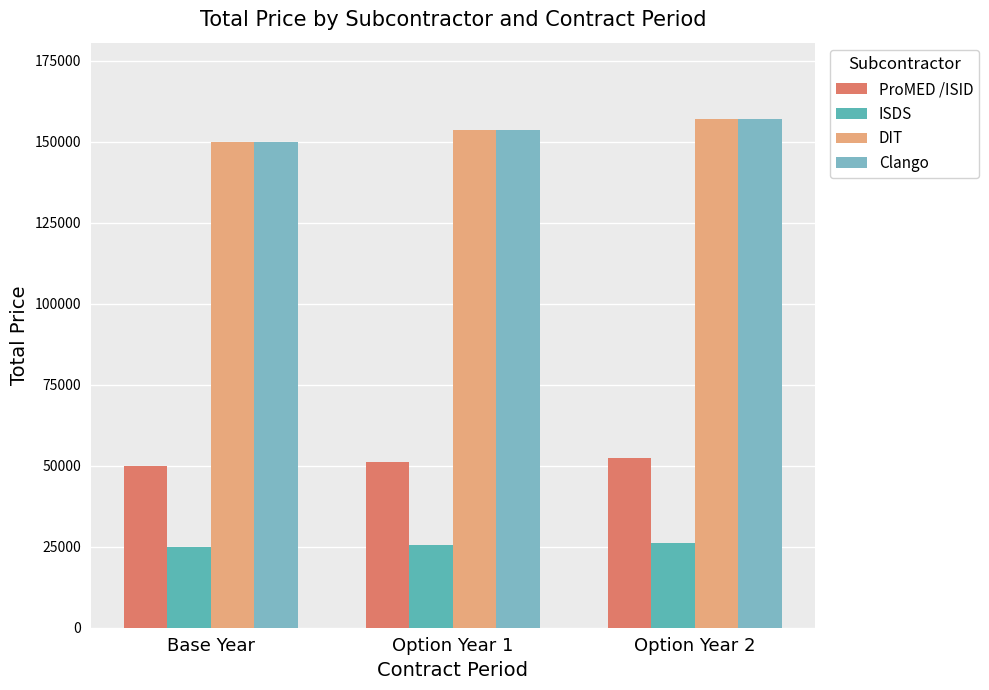

Which series has the widest spread of values?

DIT